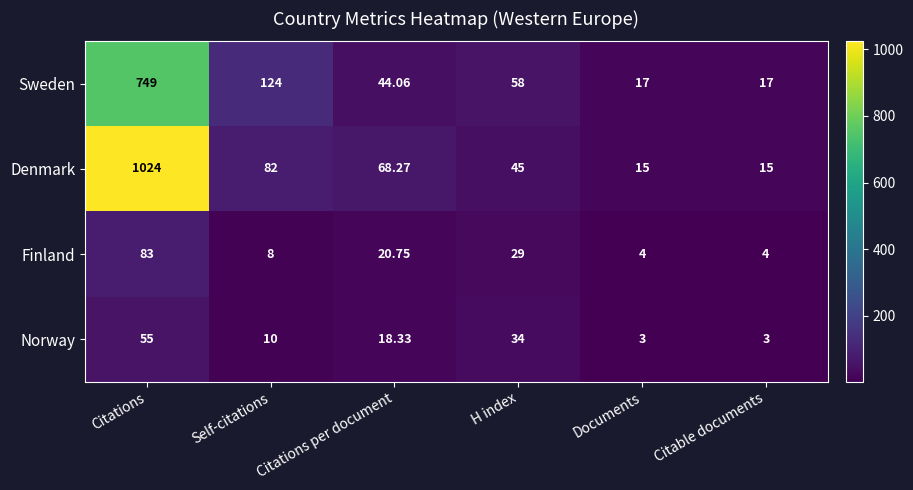

At which label does Denmark first exceed 68?

Citations